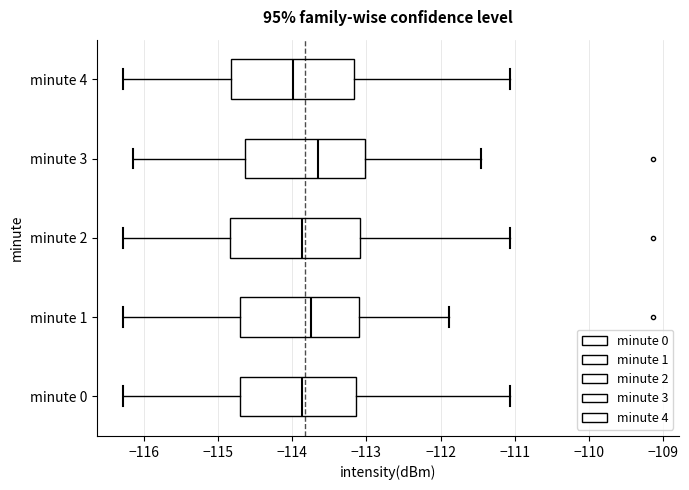

Which box has the furthest to the left median line?

minute 4